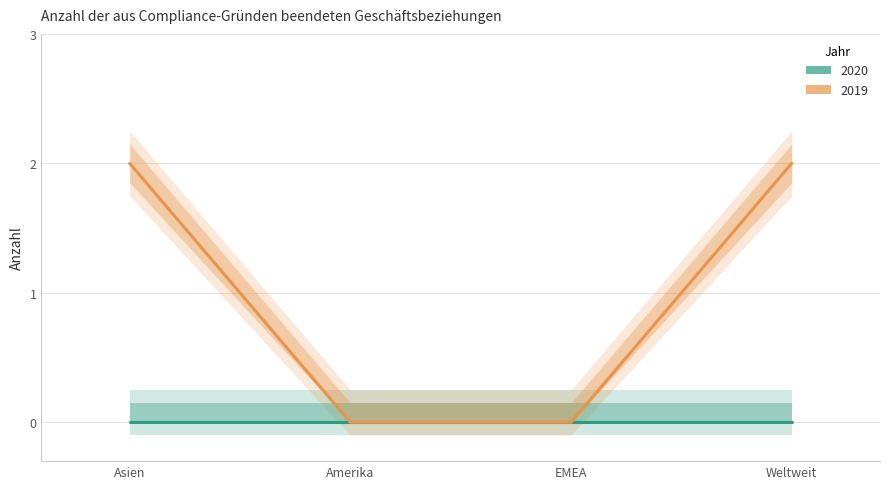

Which category has the lowest value across all series?

Amerika